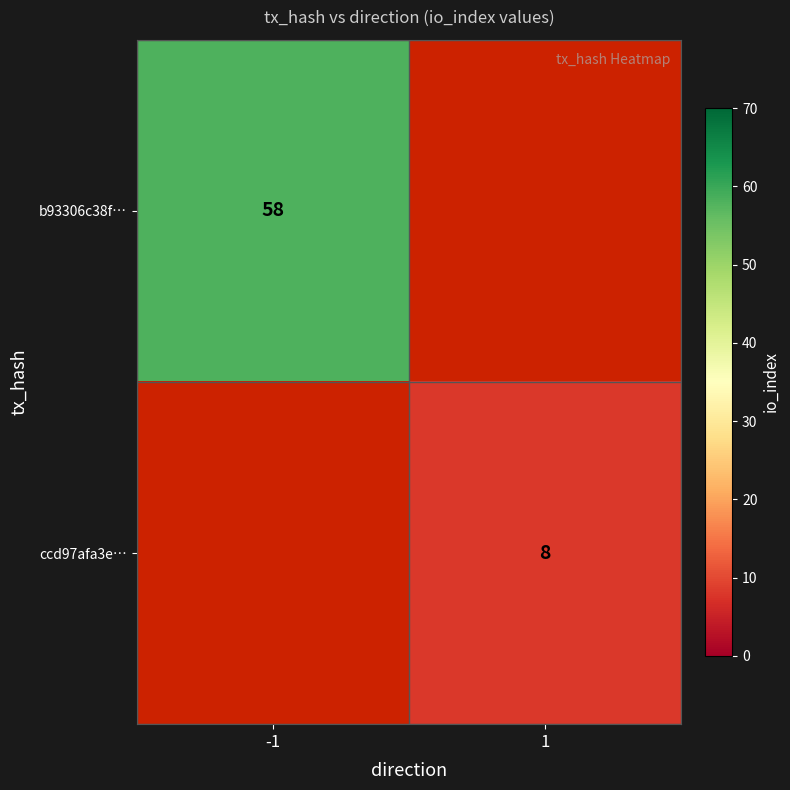

What is the greatest value displayed?

58.0